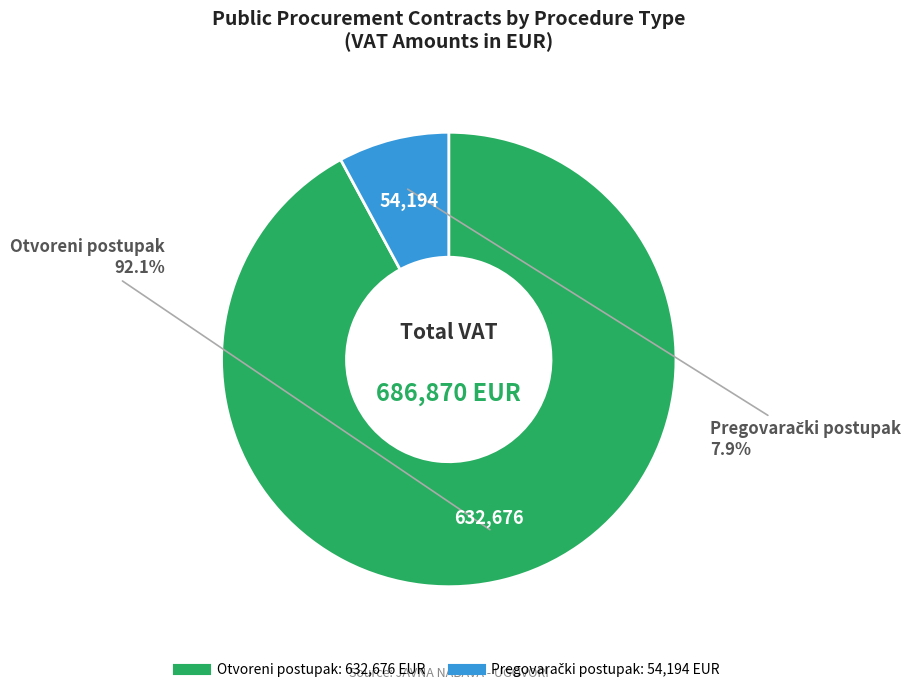

Does any single category account for the majority?

Yes